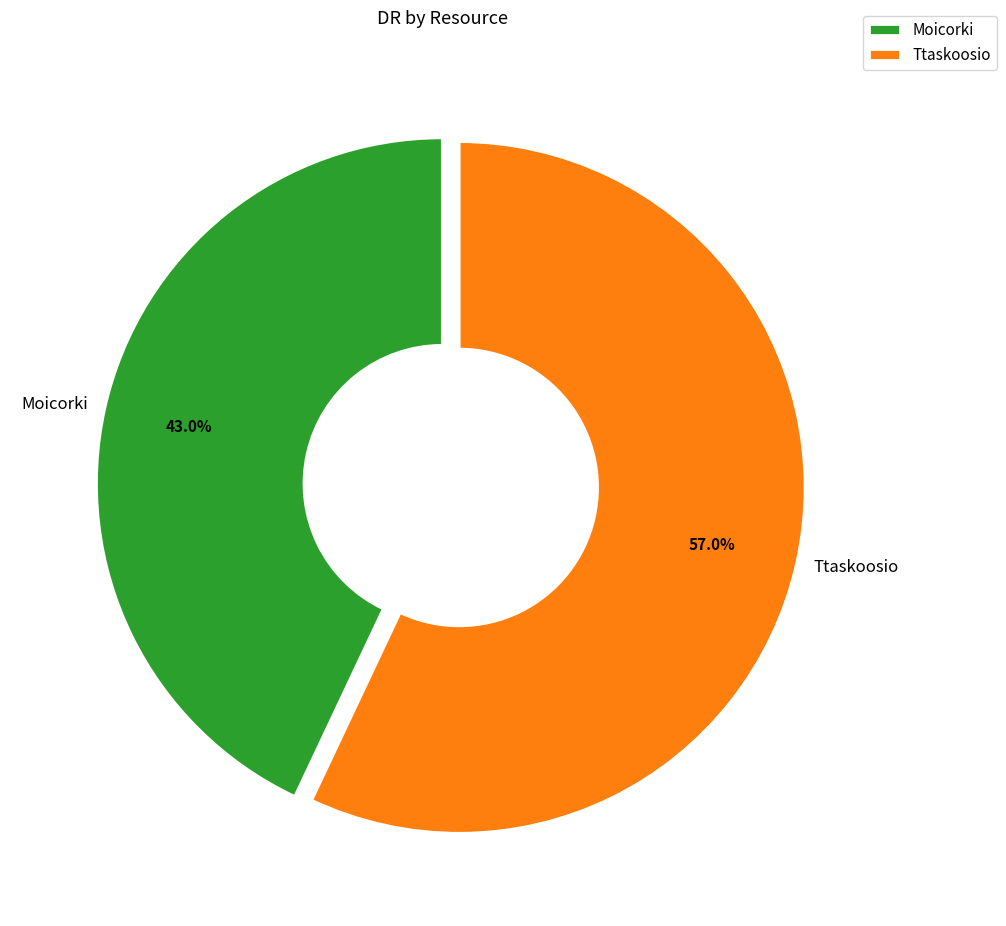

Which category accounts for the majority?

Ttaskoosio